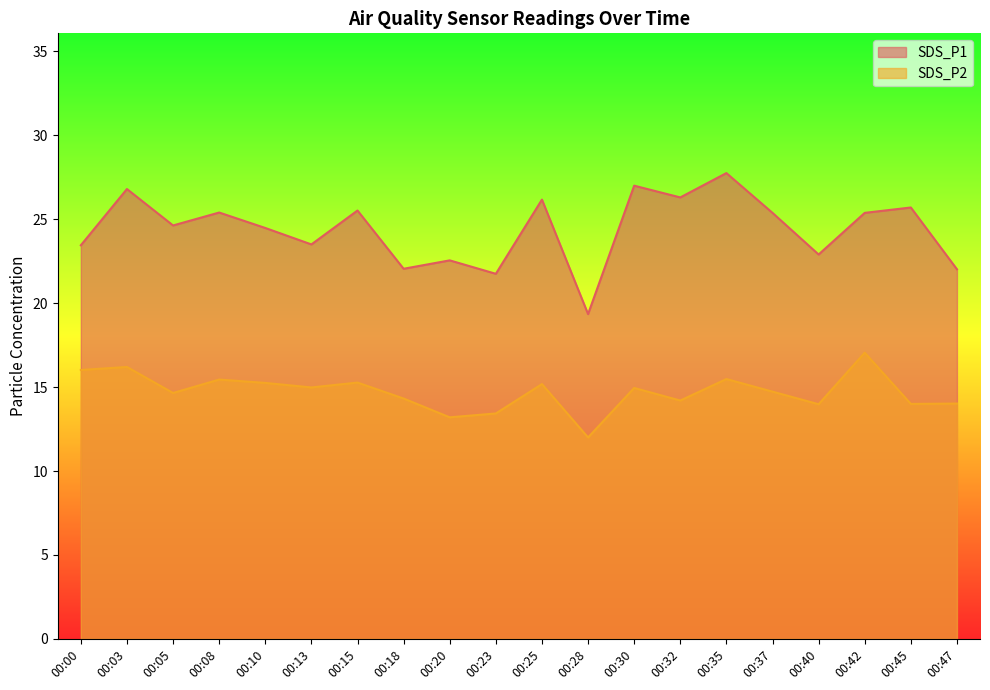

How many data points does each series have?

20